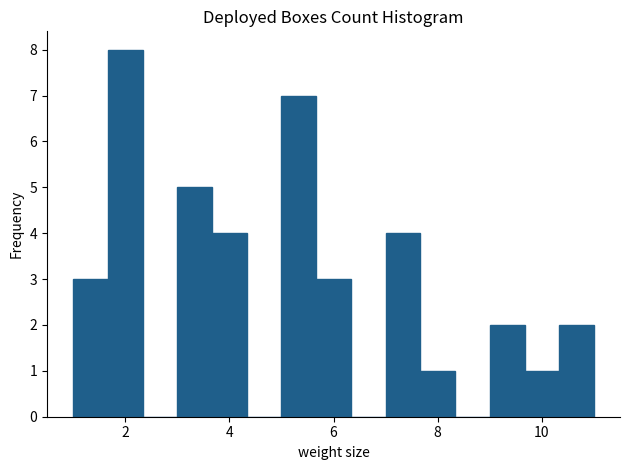

Read against the x-axis, roughly where is the centre of the tallest bar?

2.0